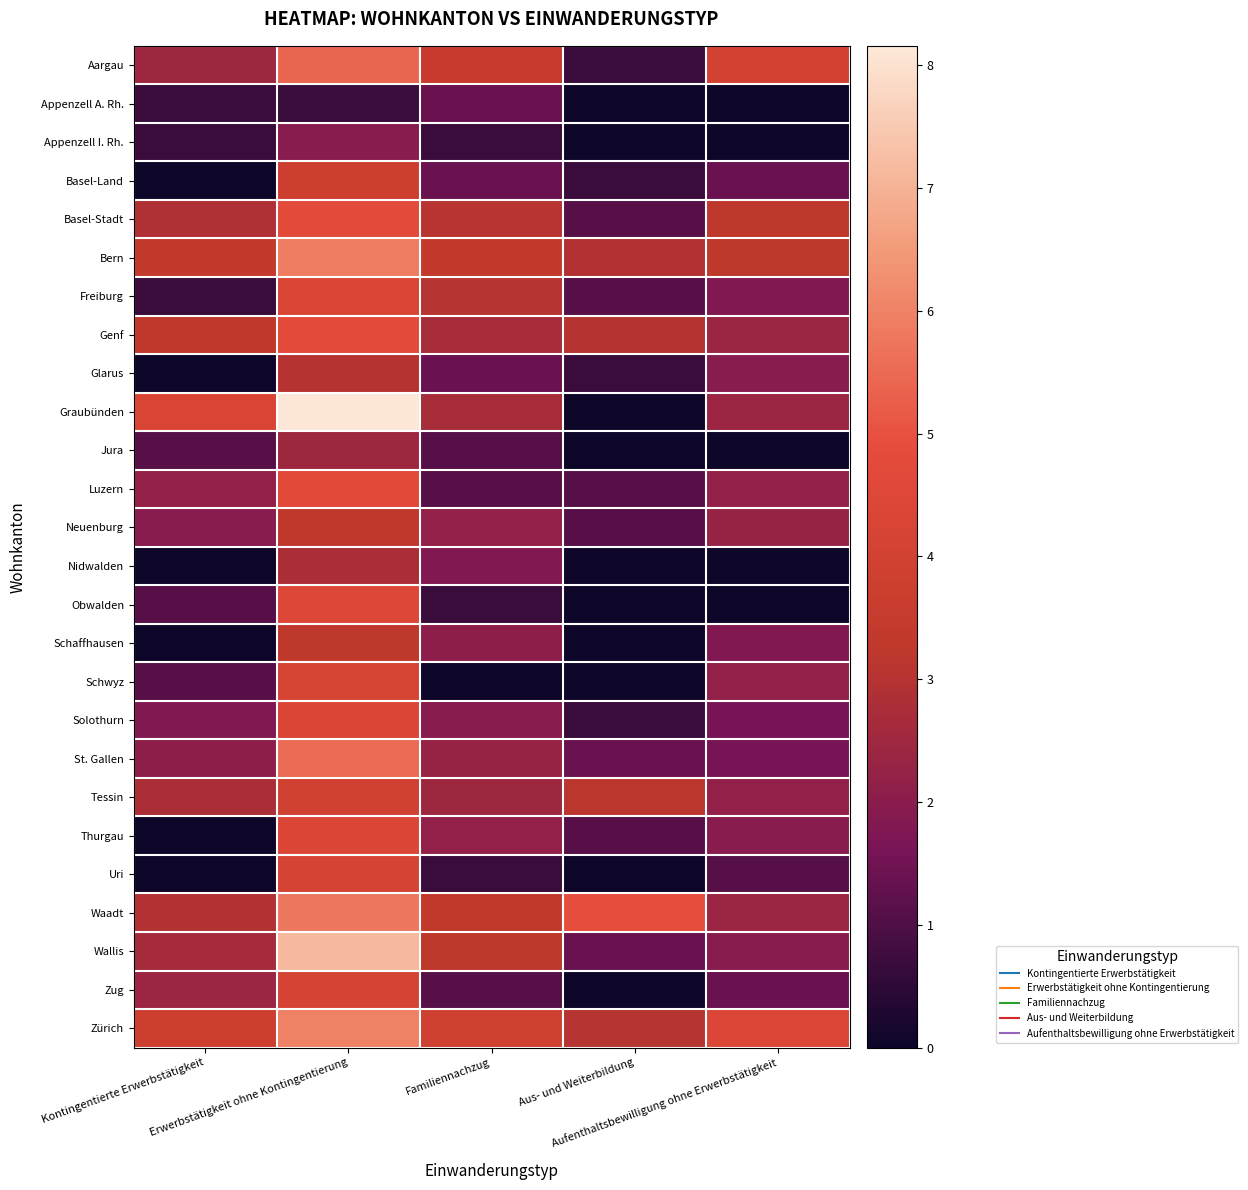

Which category has the lowest value across all series?

Aus- und Weiterbildung